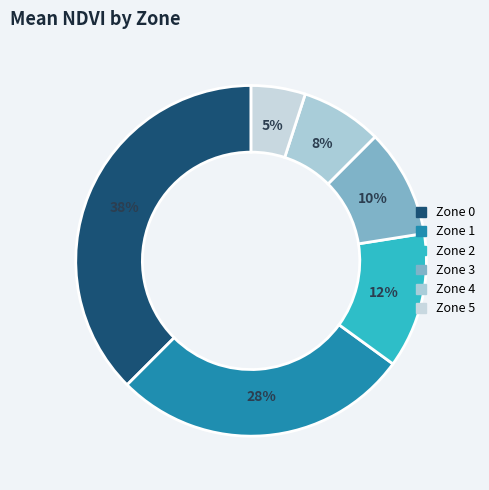

Which slice is the smallest?

Zone 5